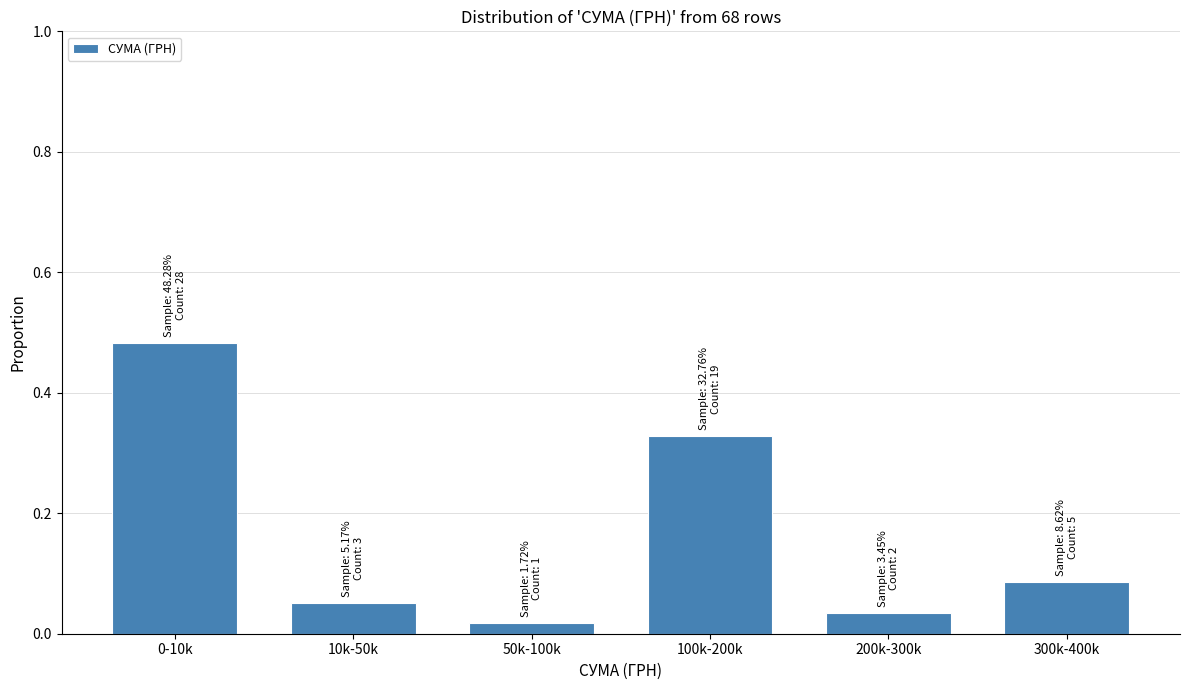

What is the label of the 5th bar from the right?

10k-50k